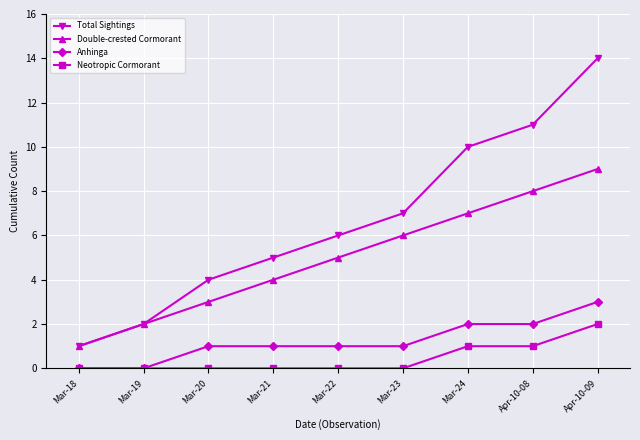

True or false: Double-crested Cormorant and Anhinga intersect in this chart.

False